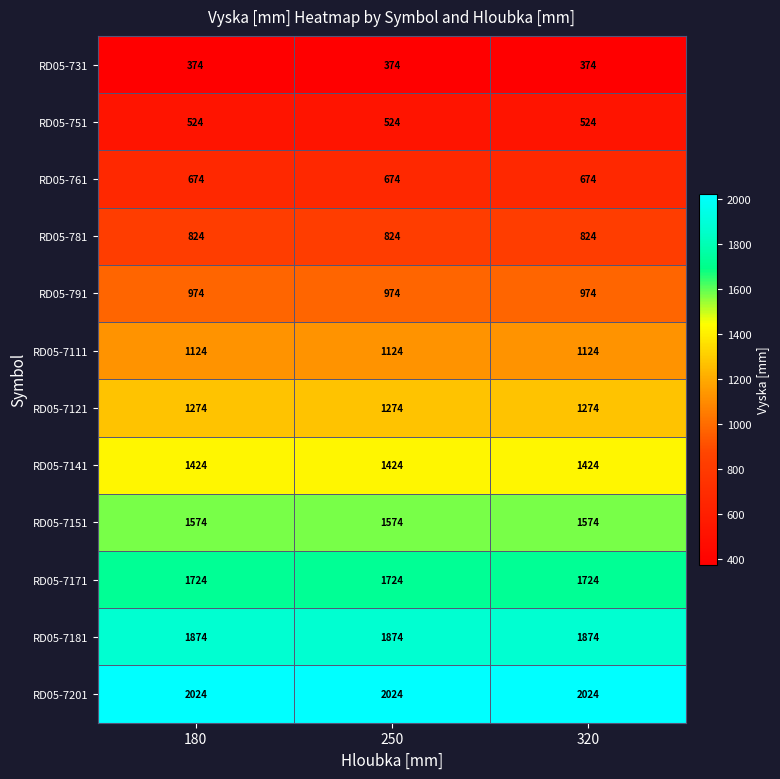

Rank the series at 320 from highest to lowest value.

RD05-7201, RD05-7181, RD05-7171, RD05-7151, RD05-7141, RD05-7121, RD05-7111, RD05-791, RD05-781, RD05-761, RD05-751, RD05-731